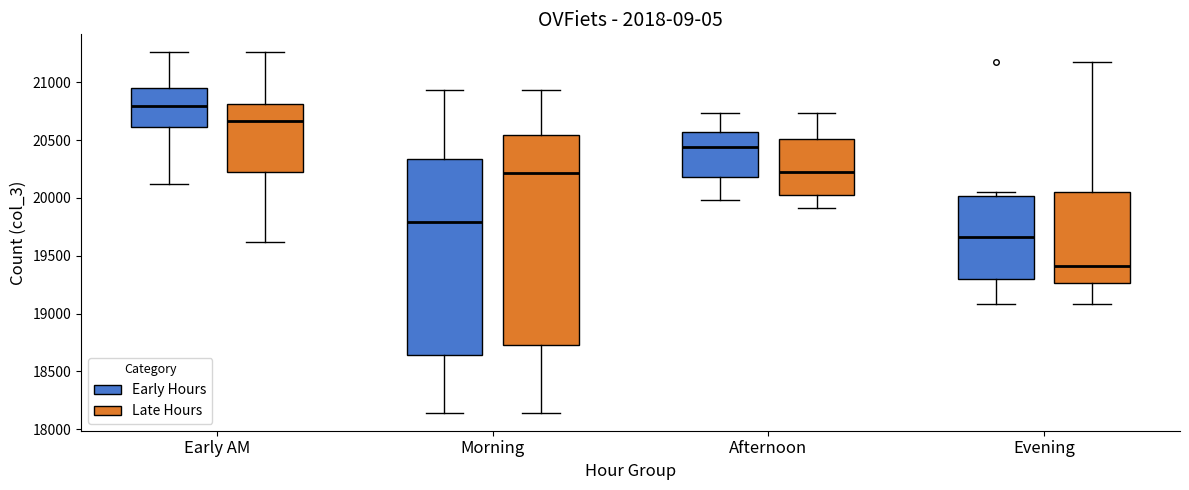

Which box's median line is the lowest?

Evening (Late Hours)